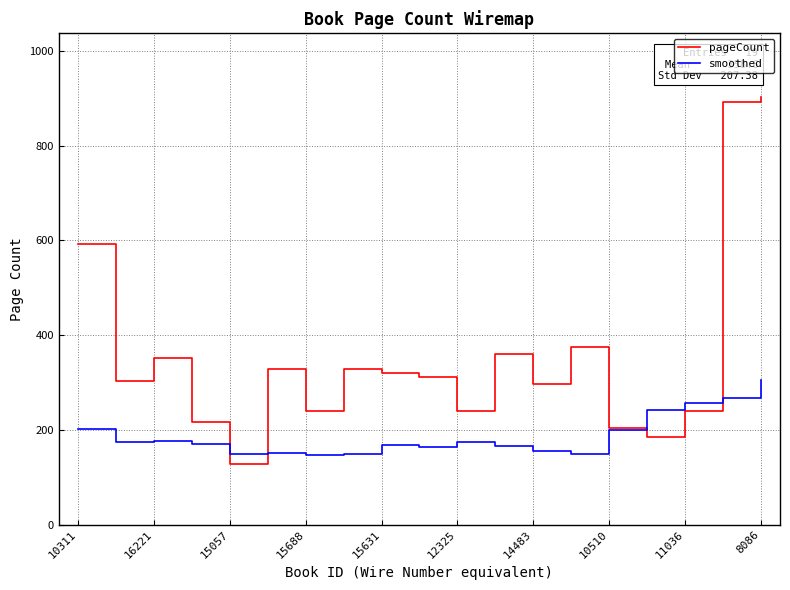

Which series has the largest total across all categories?

pageCount